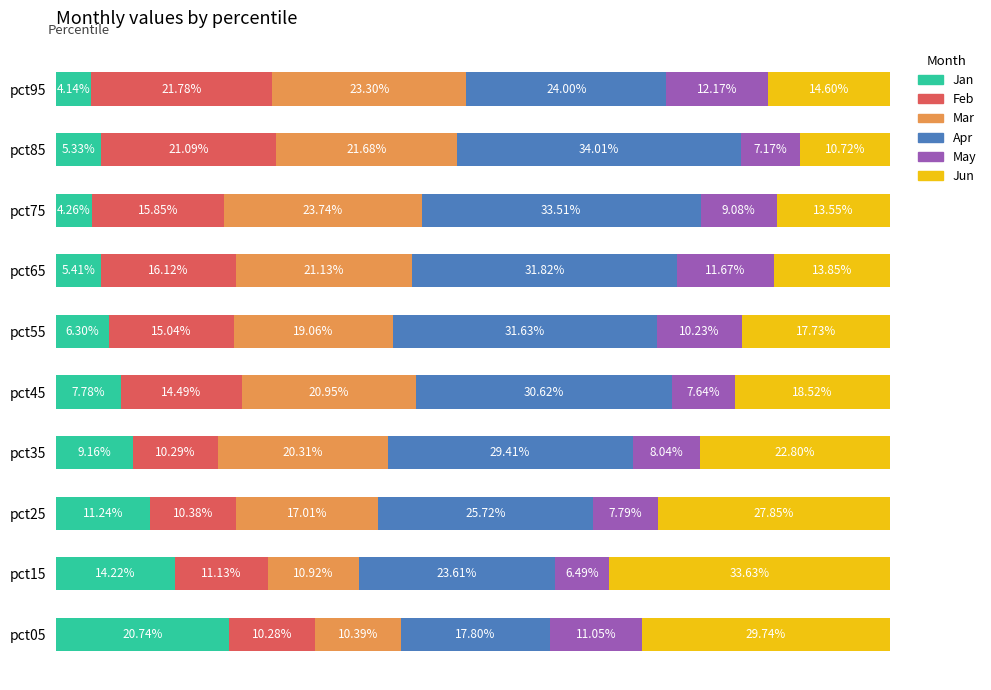

List the labels in order of Jan value, smallest first.

pct95, pct75, pct85, pct65, pct55, pct45, pct35, pct25, pct15, pct05